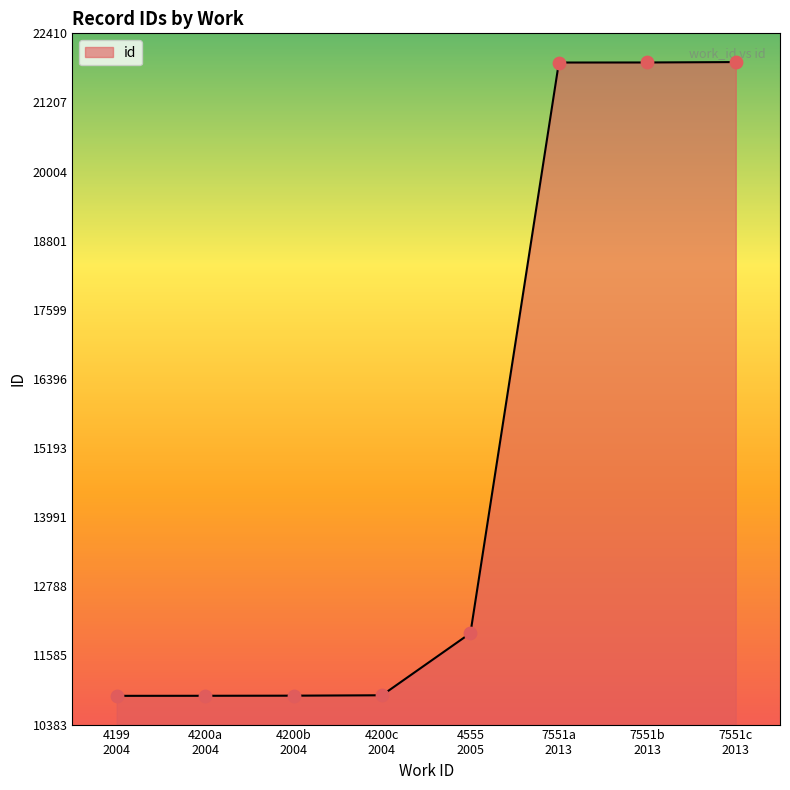

What is the average value?

15154